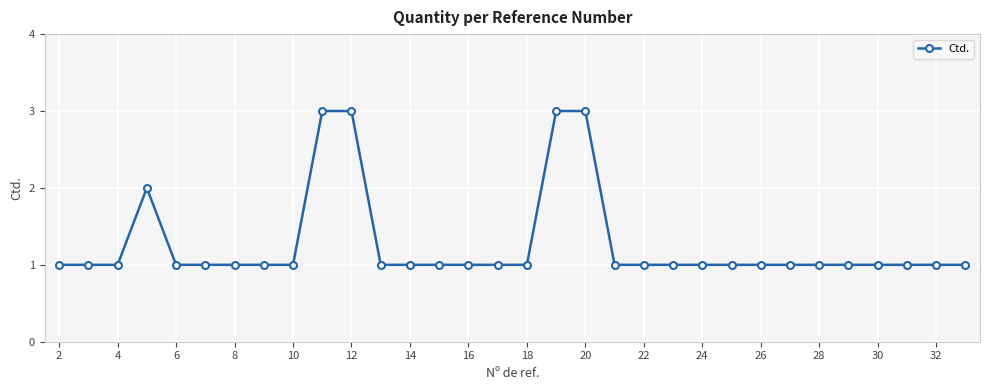

What is the average value?

1